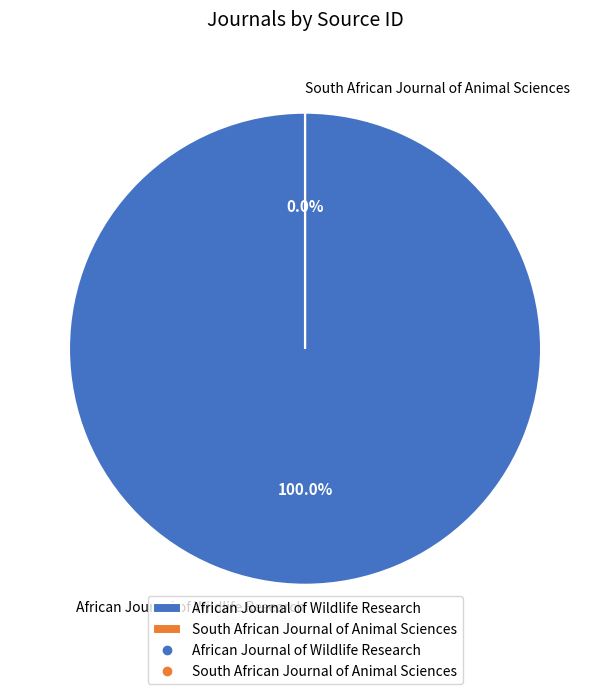

How many slices are in this pie chart?

2